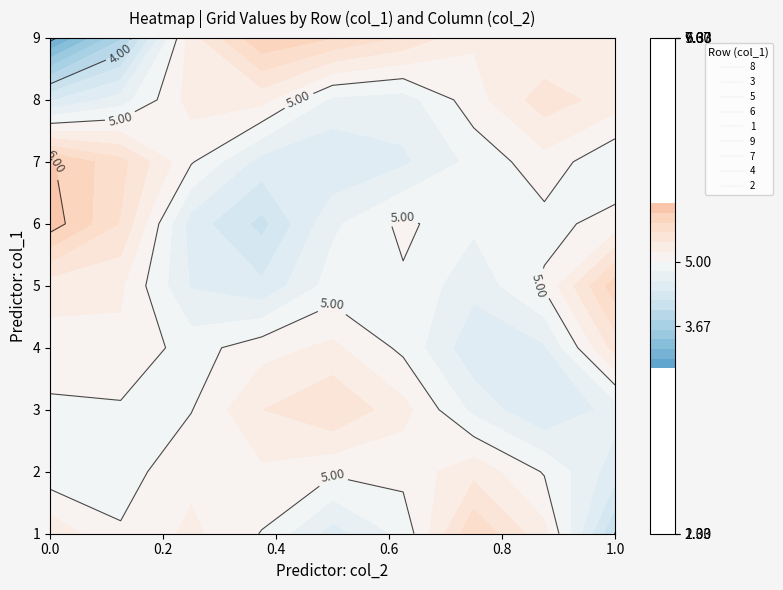

How many data points in 6 are above 5?

4